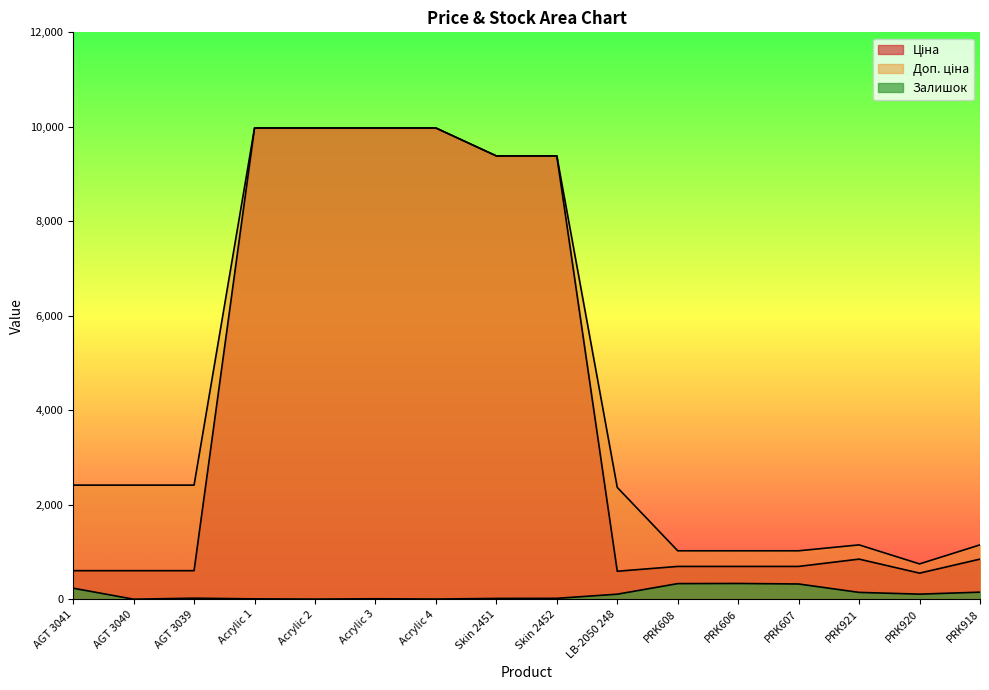

The Доп. ціна series shows 1149.7 at PRK921. True or false?

True